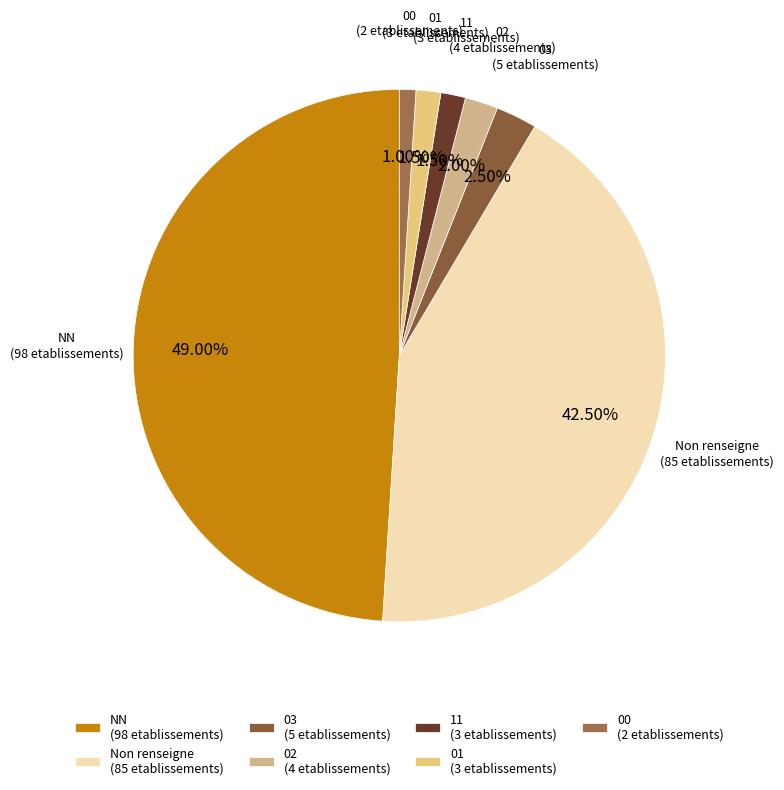

How many slices are in this pie chart?

7